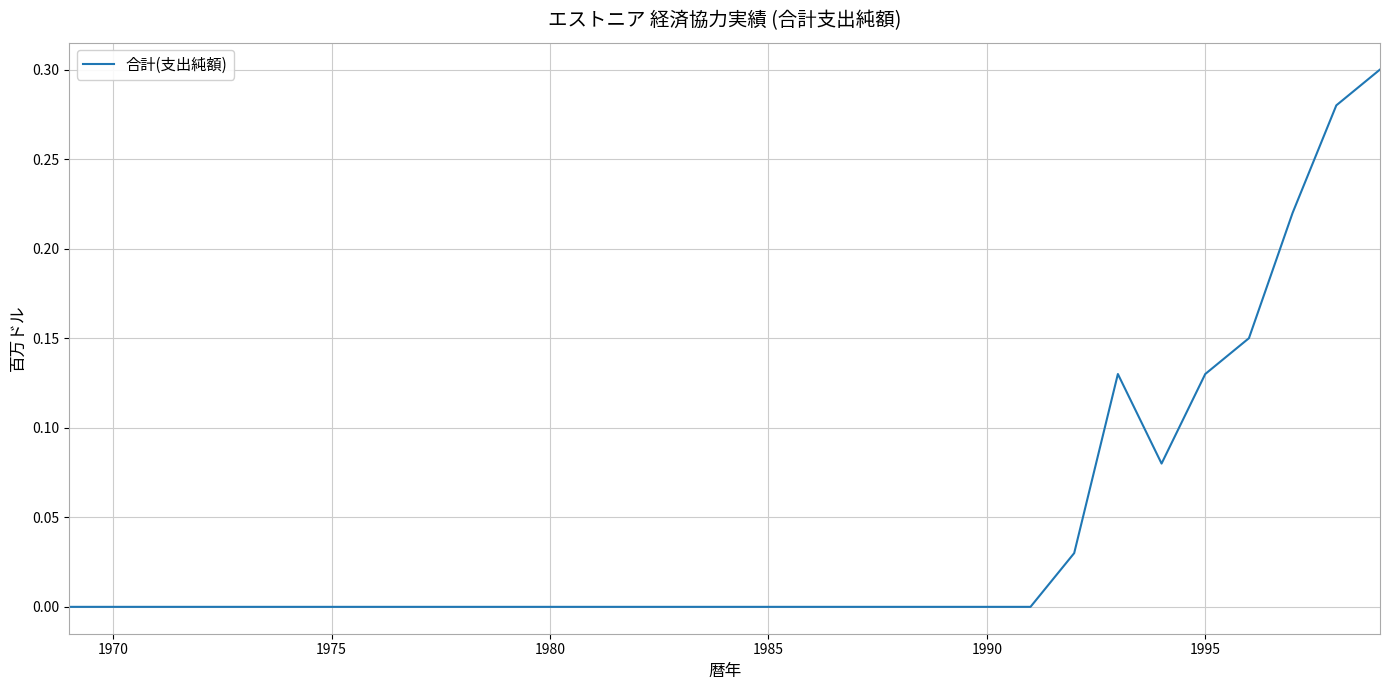

The chart shows a value of 0.0 at 1985. True or false?

True